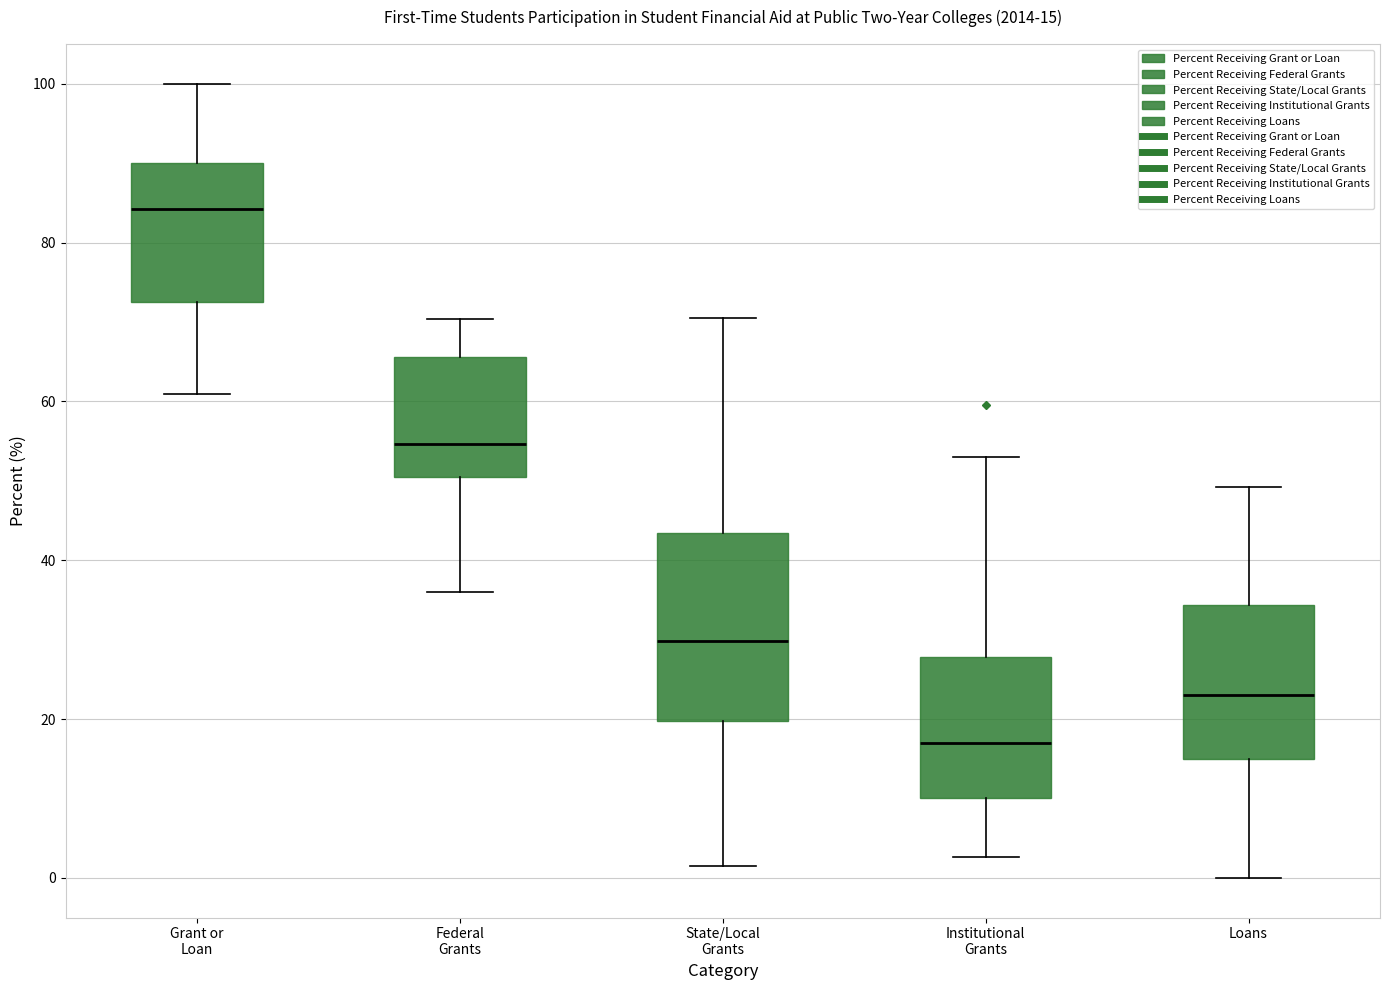

Which box is the tallest, from its lower edge to its upper edge?

State/Local Grants